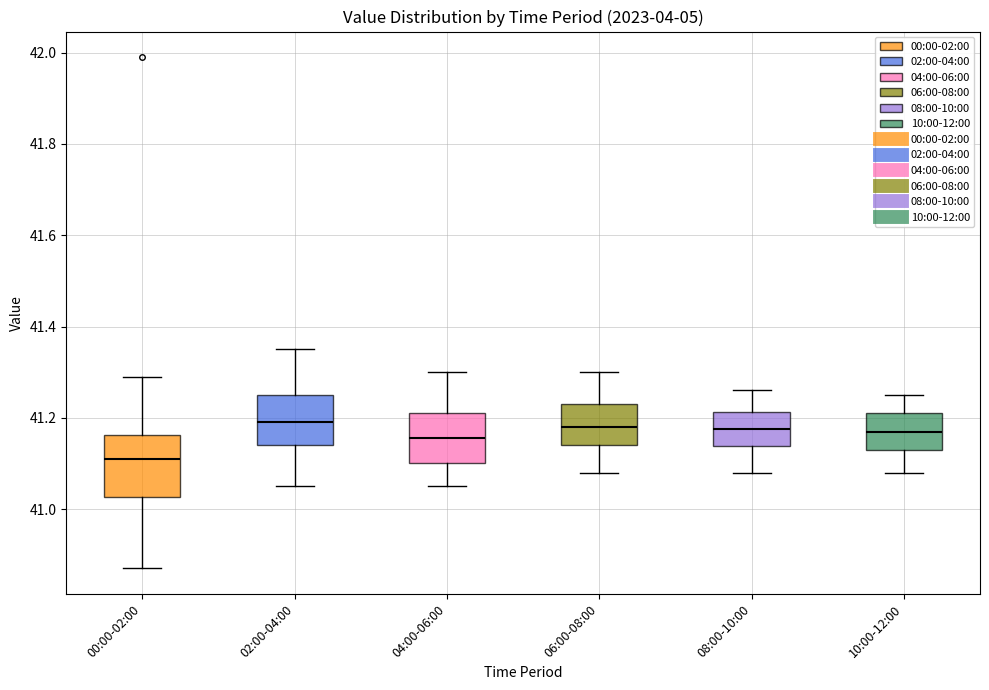

Comparing the boxes themselves (not the whiskers), which one is the tallest?

00:00-02:00